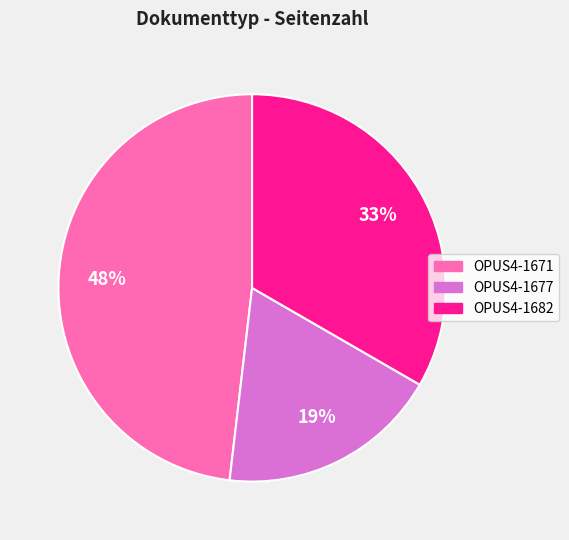

Between OPUS4-1671 and OPUS4-1682, which is larger?

OPUS4-1671